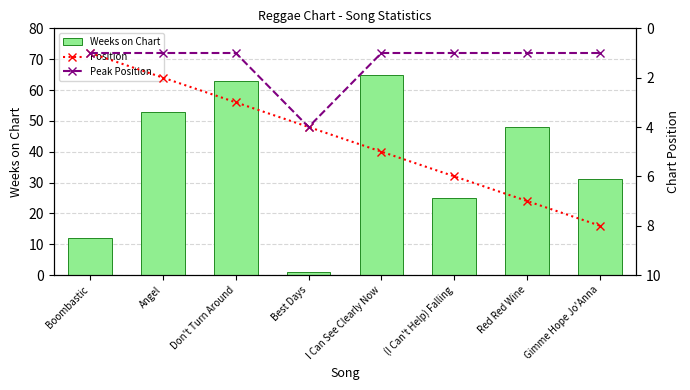

True or false: Weeks on Chart has a value of 18 at Boombastic.

False